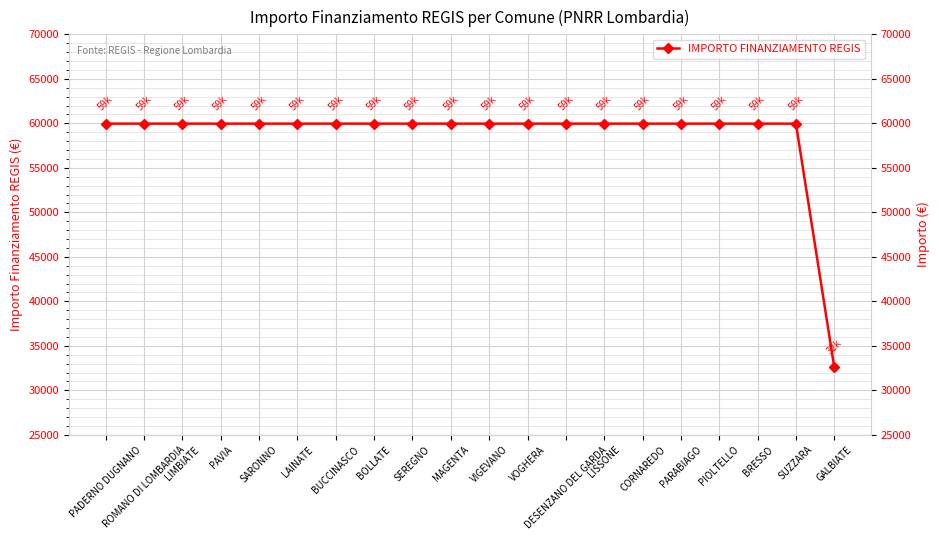

How many data points are less than 59966?

1